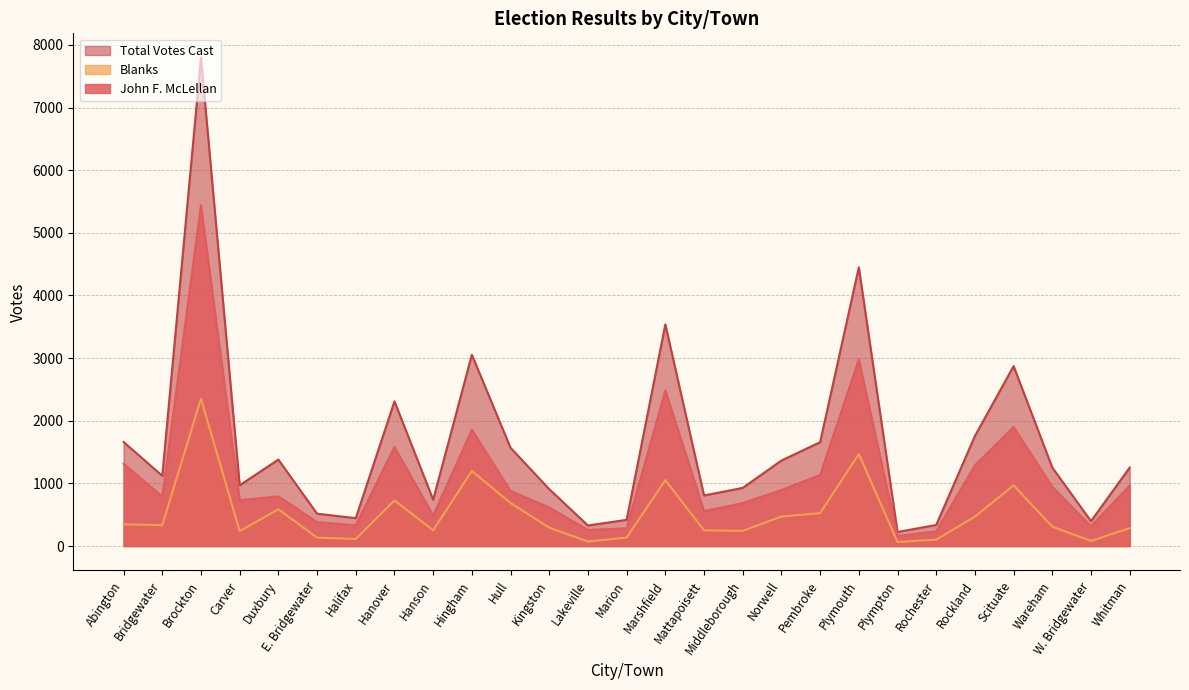

What position from the right is Scituate?

4